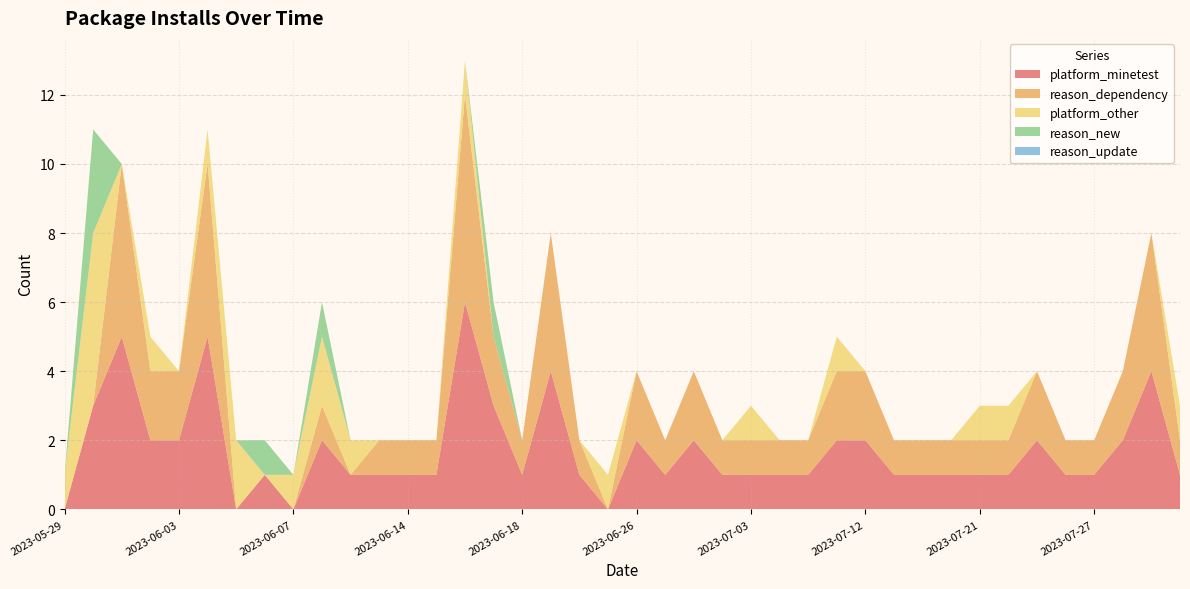

Reading left to right, transcribe all the data shown in this chart.

platform_minetest: 2023-05-29=0	2023-05-31=3	2023-06-01=5	2023-06-02=2	2023-06-03=2	2023-06-04=5	2023-06-05=0	2023-06-06=1	2023-06-07=0	2023-06-08=2	2023-06-10=1	2023-06-12=1	2023-06-14=1	2023-06-15=1	2023-06-16=6	2023-06-17=3	2023-06-18=1	2023-06-20=4	2023-06-22=1	2023-06-23=0	2023-06-26=2	2023-06-30=1	2023-07-01=2	2023-07-02=1	2023-07-03=1	2023-07-05=1	2023-07-06=1	2023-07-10=2	2023-07-12=2	2023-07-15=1	2023-07-17=1	2023-07-19=1	2023-07-21=1	2023-07-23=1	2023-07-25=2	2023-07-26=1	2023-07-27=1	2023-07-30=2	2023-07-31=4	2023-08-01=1
reason_dependency: 2023-05-29=0	2023-05-31=0	2023-06-01=5	2023-06-02=2	2023-06-03=2	2023-06-04=5	2023-06-05=0	2023-06-06=0	2023-06-07=0	2023-06-08=1	2023-06-10=0	2023-06-12=1	2023-06-14=1	2023-06-15=1	2023-06-16=6	2023-06-17=2	2023-06-18=1	2023-06-20=4	2023-06-22=1	2023-06-23=0	2023-06-26=2	2023-06-30=1	2023-07-01=2	2023-07-02=1	2023-07-03=1	2023-07-05=1	2023-07-06=1	2023-07-10=2	2023-07-12=2	2023-07-15=1	2023-07-17=1	2023-07-19=1	2023-07-21=1	2023-07-23=1	2023-07-25=2	2023-07-26=1	2023-07-27=1	2023-07-30=2	2023-07-31=4	2023-08-01=1
platform_other: 2023-05-29=1	2023-05-31=5	2023-06-01=0	2023-06-02=1	2023-06-03=0	2023-06-04=1	2023-06-05=2	2023-06-06=0	2023-06-07=1	2023-06-08=2	2023-06-10=1	2023-06-12=0	2023-06-14=0	2023-06-15=0	2023-06-16=1	2023-06-17=0	2023-06-18=0	2023-06-20=0	2023-06-22=0	2023-06-23=1	2023-06-26=0	2023-06-30=0	2023-07-01=0	2023-07-02=0	2023-07-03=1	2023-07-05=0	2023-07-06=0	2023-07-10=1	2023-07-12=0	2023-07-15=0	2023-07-17=0	2023-07-19=0	2023-07-21=1	2023-07-23=1	2023-07-25=0	2023-07-26=0	2023-07-27=0	2023-07-30=0	2023-07-31=0	2023-08-01=1
reason_new: 2023-05-29=0	2023-05-31=3	2023-06-01=0	2023-06-02=0	2023-06-03=0	2023-06-04=0	2023-06-05=0	2023-06-06=1	2023-06-07=0	2023-06-08=1	2023-06-10=0	2023-06-12=0	2023-06-14=0	2023-06-15=0	2023-06-16=0	2023-06-17=1	2023-06-18=0	2023-06-20=0	2023-06-22=0	2023-06-23=0	2023-06-26=0	2023-06-30=0	2023-07-01=0	2023-07-02=0	2023-07-03=0	2023-07-05=0	2023-07-06=0	2023-07-10=0	2023-07-12=0	2023-07-15=0	2023-07-17=0	2023-07-19=0	2023-07-21=0	2023-07-23=0	2023-07-25=0	2023-07-26=0	2023-07-27=0	2023-07-30=0	2023-07-31=0	2023-08-01=0
reason_update: 2023-05-29=0	2023-05-31=0	2023-06-01=0	2023-06-02=0	2023-06-03=0	2023-06-04=0	2023-06-05=0	2023-06-06=0	2023-06-07=0	2023-06-08=0	2023-06-10=0	2023-06-12=0	2023-06-14=0	2023-06-15=0	2023-06-16=0	2023-06-17=0	2023-06-18=0	2023-06-20=0	2023-06-22=0	2023-06-23=0	2023-06-26=0	2023-06-30=0	2023-07-01=0	2023-07-02=0	2023-07-03=0	2023-07-05=0	2023-07-06=0	2023-07-10=0	2023-07-12=0	2023-07-15=0	2023-07-17=0	2023-07-19=0	2023-07-21=0	2023-07-23=0	2023-07-25=0	2023-07-26=0	2023-07-27=0	2023-07-30=0	2023-07-31=0	2023-08-01=0